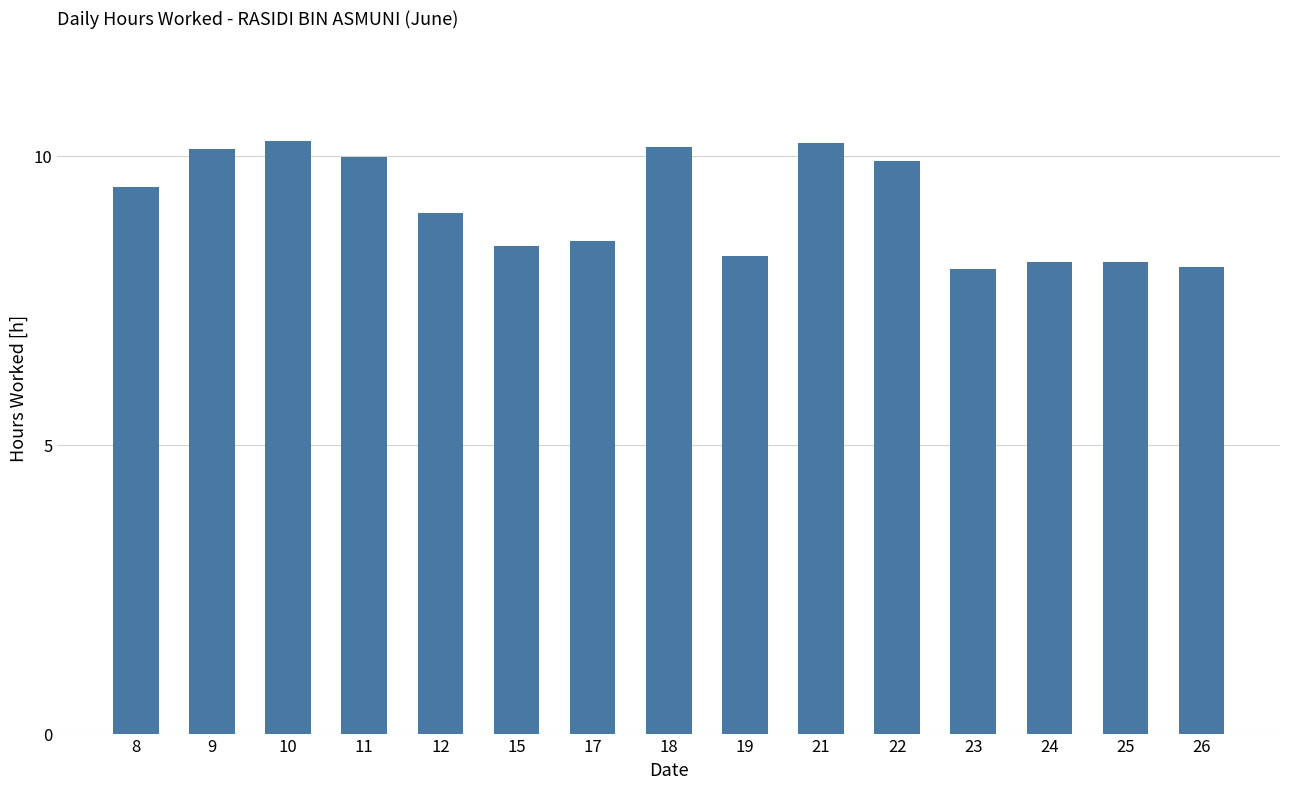

What is the value of the 6th bar from the left?

8.4